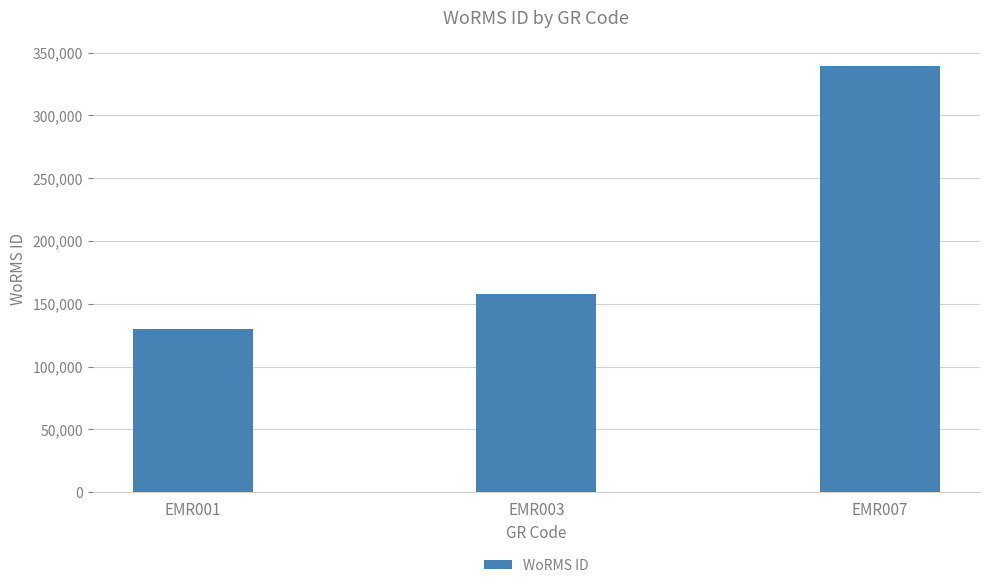

Which category has the highest value across all series?

EMR007